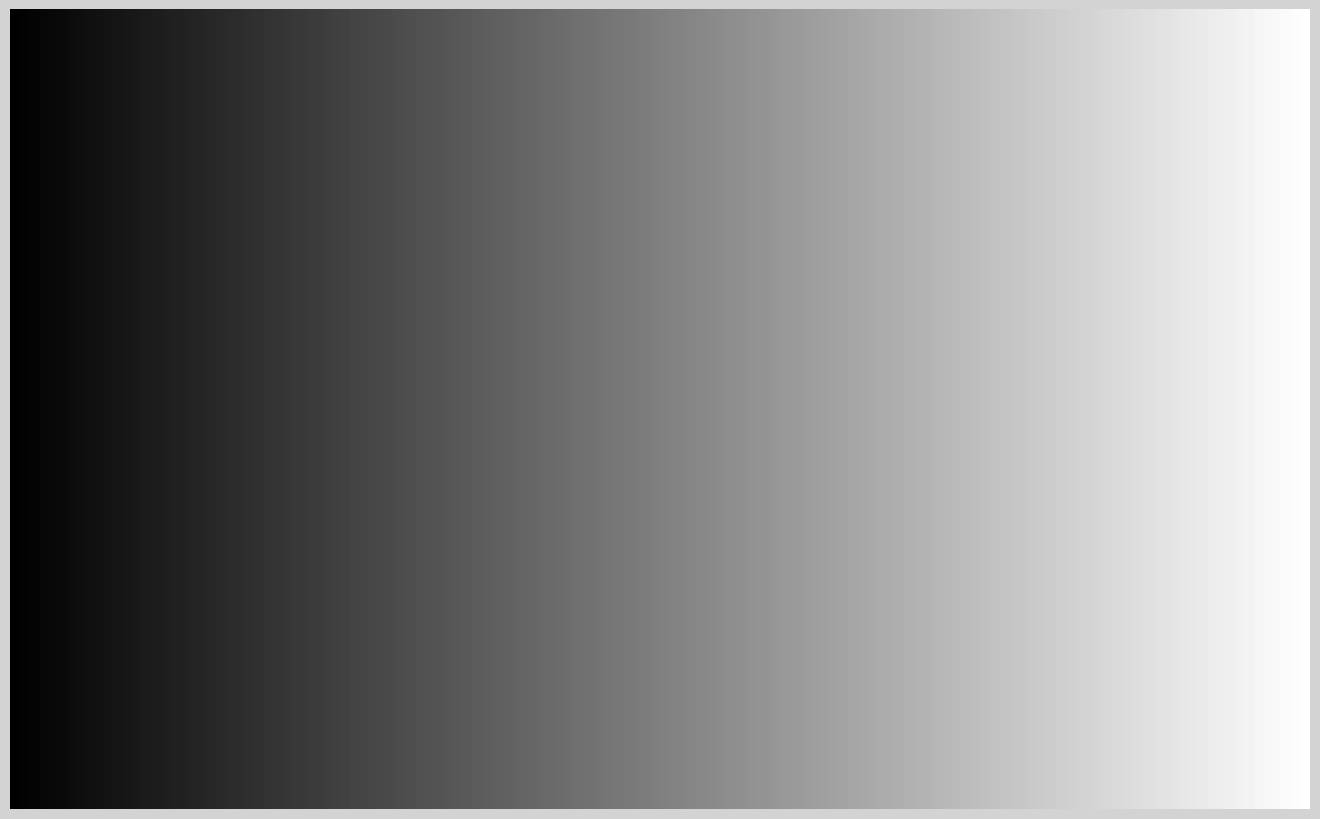

To the nearest percent, what is the difference between the В.о. начальника and Головний лікар slice percentages?

6%